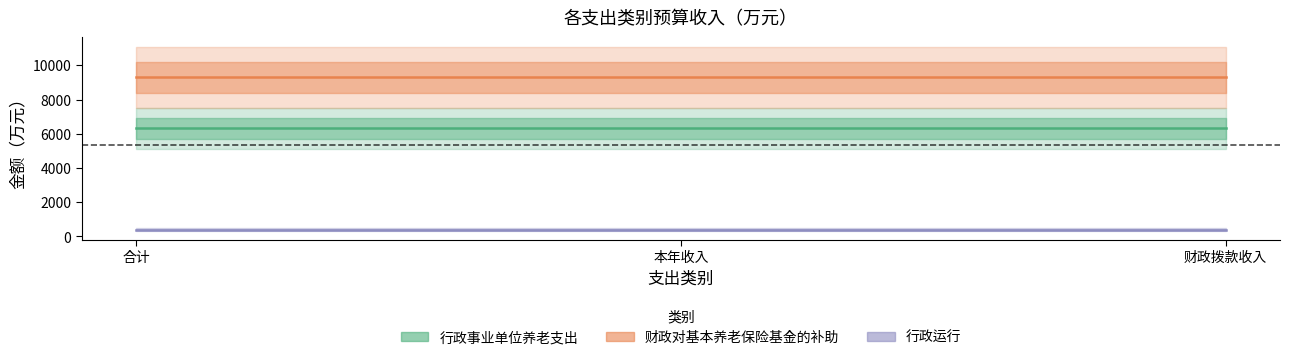

Between 本年收入 and 合计, which is larger?

本年收入